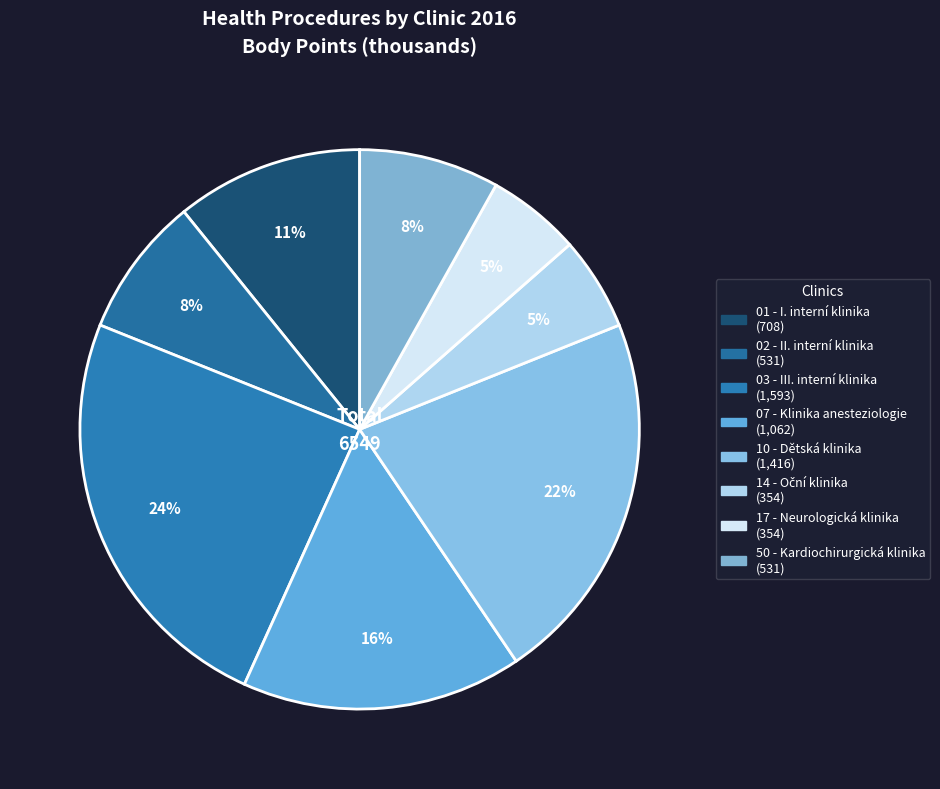

Count the number of slices in the pie.

8